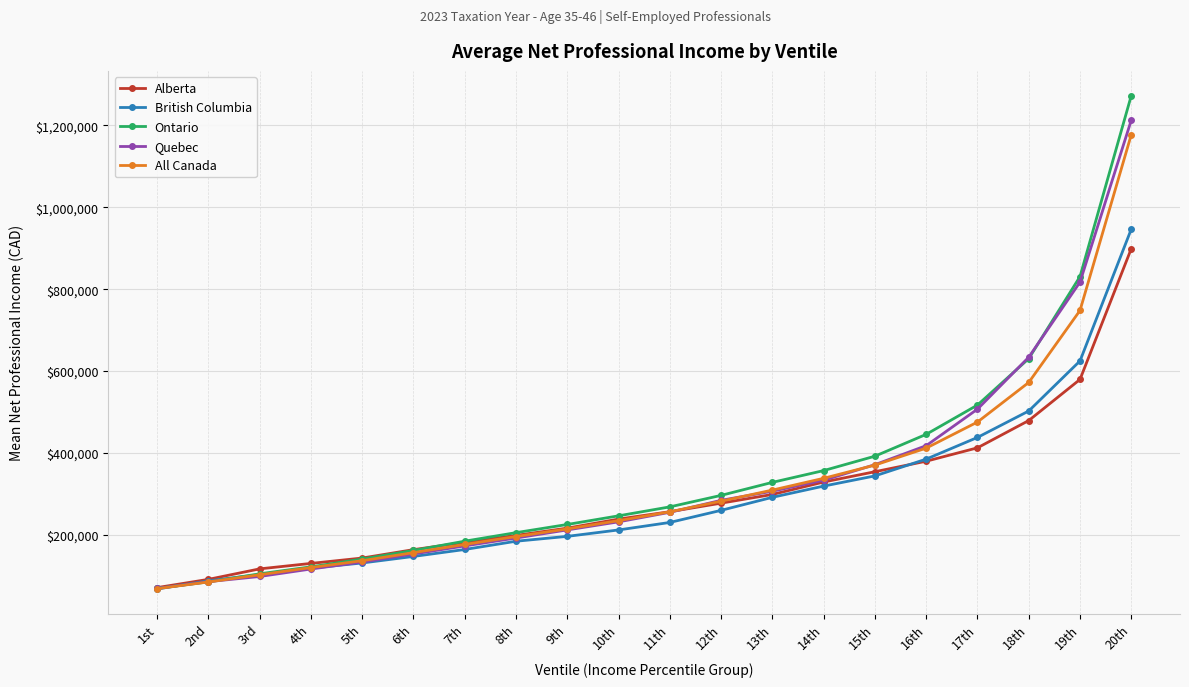

Reading left to right, extract all data points from this chart.

Alberta: 1st=71060	2nd=91195	3rd=116845	4th=130165	5th=143305	6th=163805	7th=181645	8th=198585	9th=216315	10th=238420	11th=256475	12th=277360	13th=298595	14th=328945	15th=354155	16th=379780	17th=412505	18th=479125	19th=579595	20th=898985
British Columbia: 1st=67705	2nd=87665	3rd=102975	4th=118565	5th=131255	6th=147215	7th=164185	8th=184355	9th=196250	10th=211935	11th=230235	12th=259785	13th=291615	14th=319010	15th=343935	16th=384900	17th=437890	18th=502460	19th=624745	20th=946705
Ontario: 1st=69225	2nd=85015	3rd=104730	4th=121790	5th=140870	6th=161895	7th=184495	8th=205330	9th=225260	10th=246400	11th=268270	12th=296370	13th=328135	14th=356905	15th=392085	16th=445440	17th=516980	18th=630420	19th=830835	20th=1272870
Quebec: 1st=69045	2nd=85630	3rd=98220	4th=116490	5th=133560	6th=153160	7th=172900	8th=192175	9th=212010	10th=231690	11th=255035	12th=284250	13th=306485	14th=333365	15th=371305	16th=417785	17th=507005	18th=633835	19th=817360	20th=1212870
All Canada: 1st=68470	2nd=84870	3rd=102420	4th=120060	5th=136820	6th=156490	7th=176435	8th=195880	9th=214430	10th=234625	11th=256215	12th=282240	13th=309290	14th=338045	15th=370340	16th=411755	17th=475470	18th=572185	19th=748015	20th=1177520